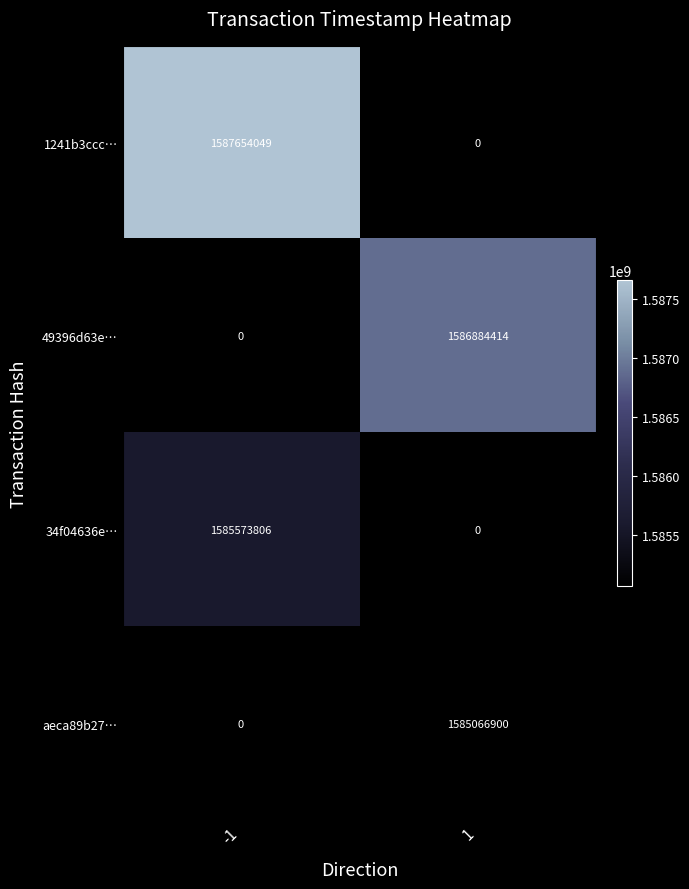

What is the difference between the highest and lowest values at -1?

2080243.0